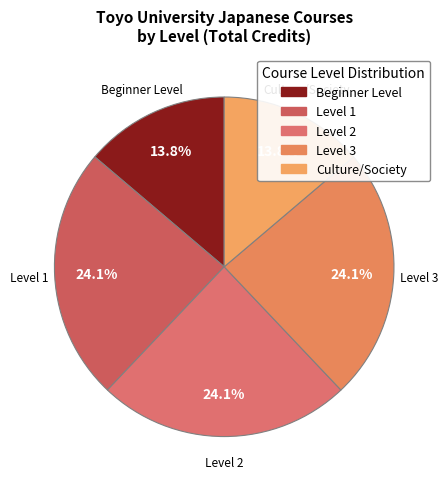

How many slices are in this pie chart?

5